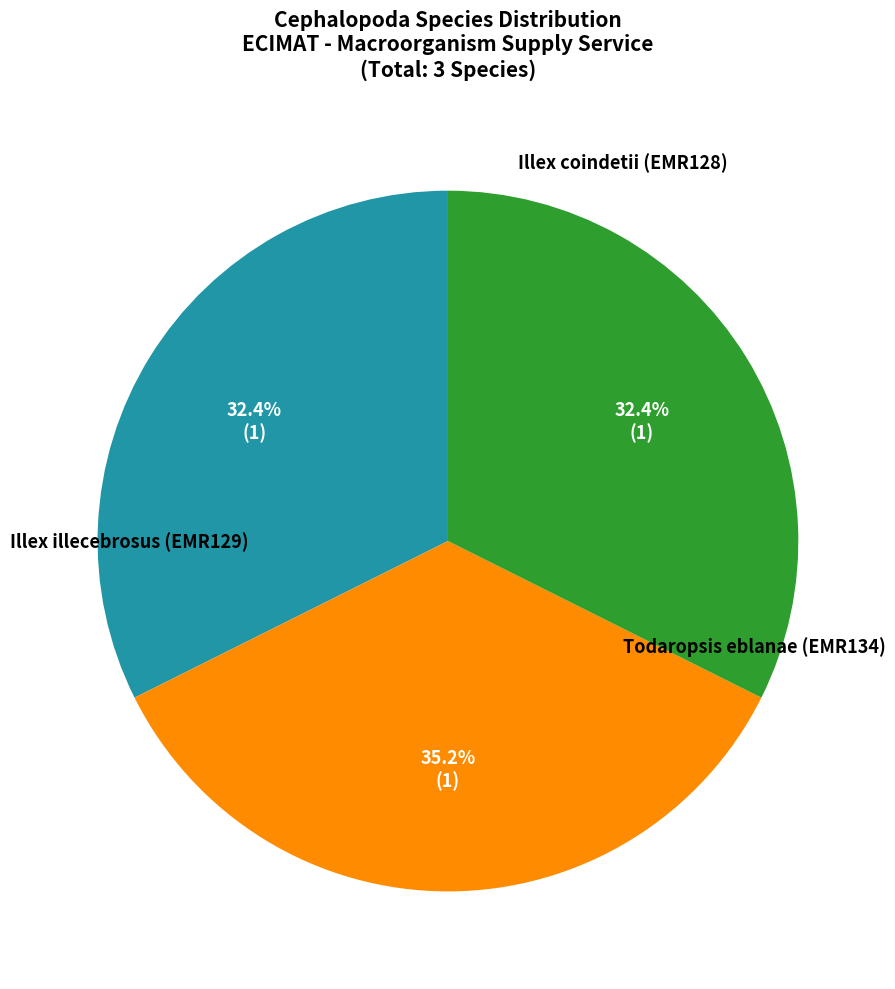

Is there a majority slice in this chart?

No